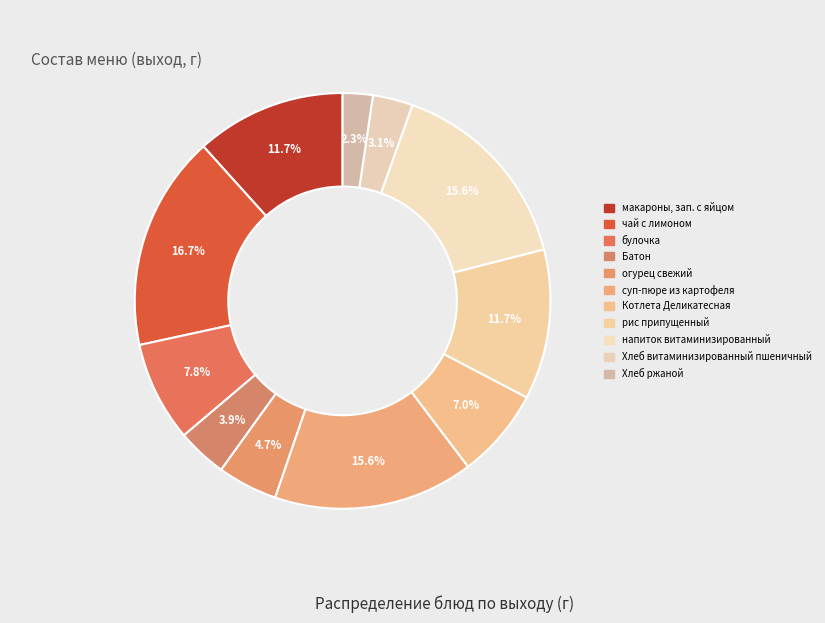

Combined, do рис припущенный and макароны, зап. с яйцом account for over 50%?

No